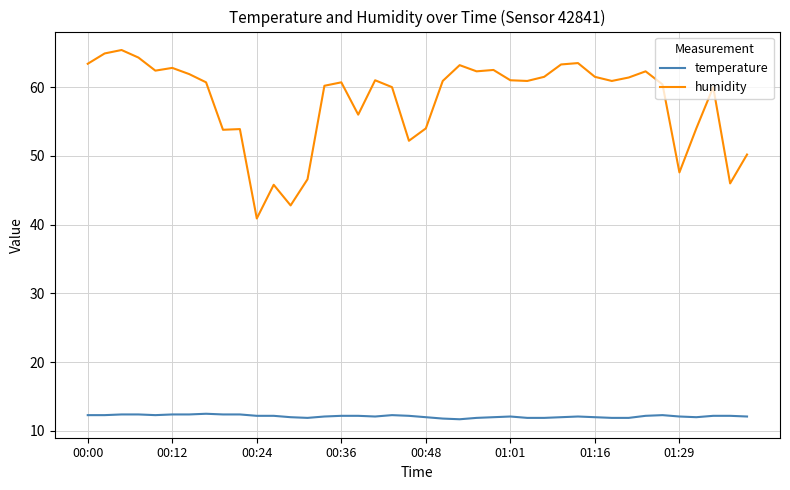

List the series in order of their overall mean, highest first.

humidity, temperature